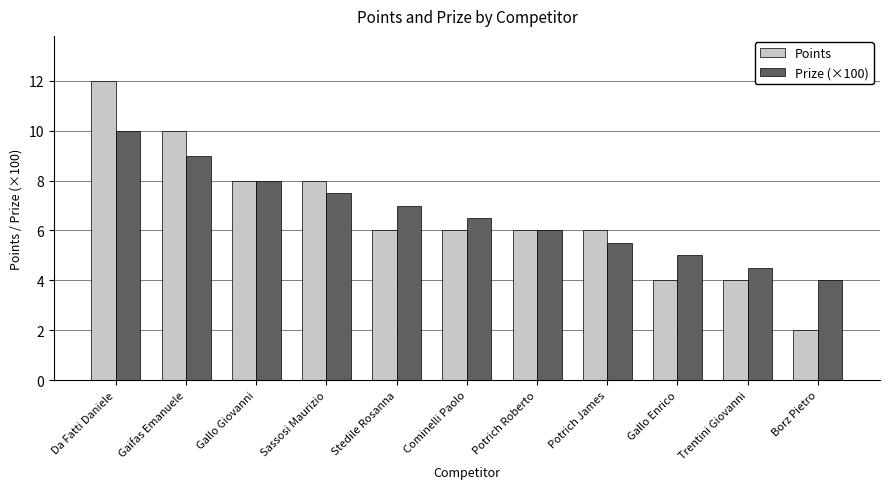

What is the label of the 10th bar from the right?

Gaifas Emanuele